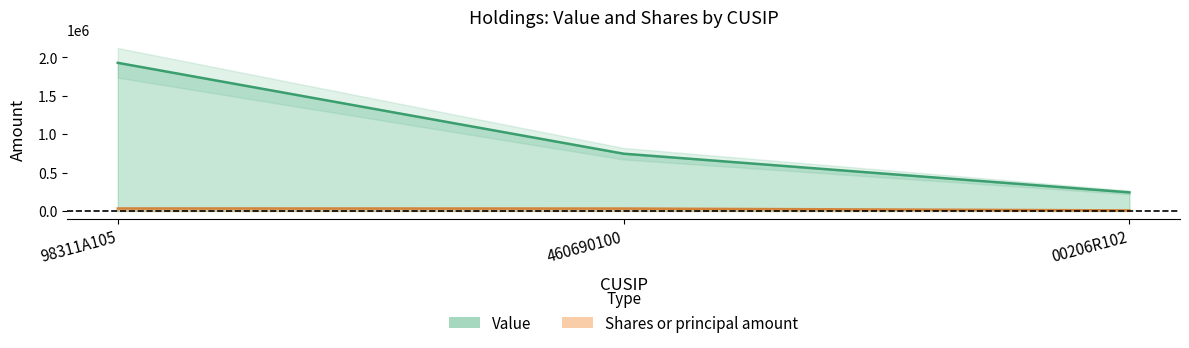

Where does the Value series first go above 745000?

98311A105